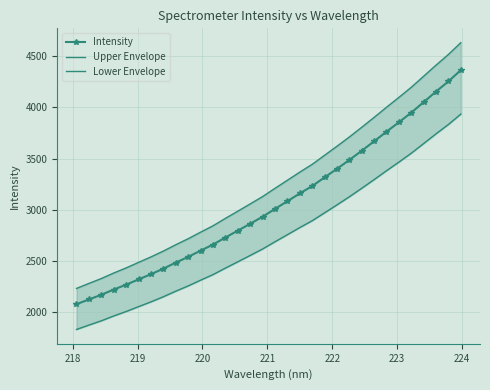

What is the value of the Intensity point at the 3rd from the left?

2171.4